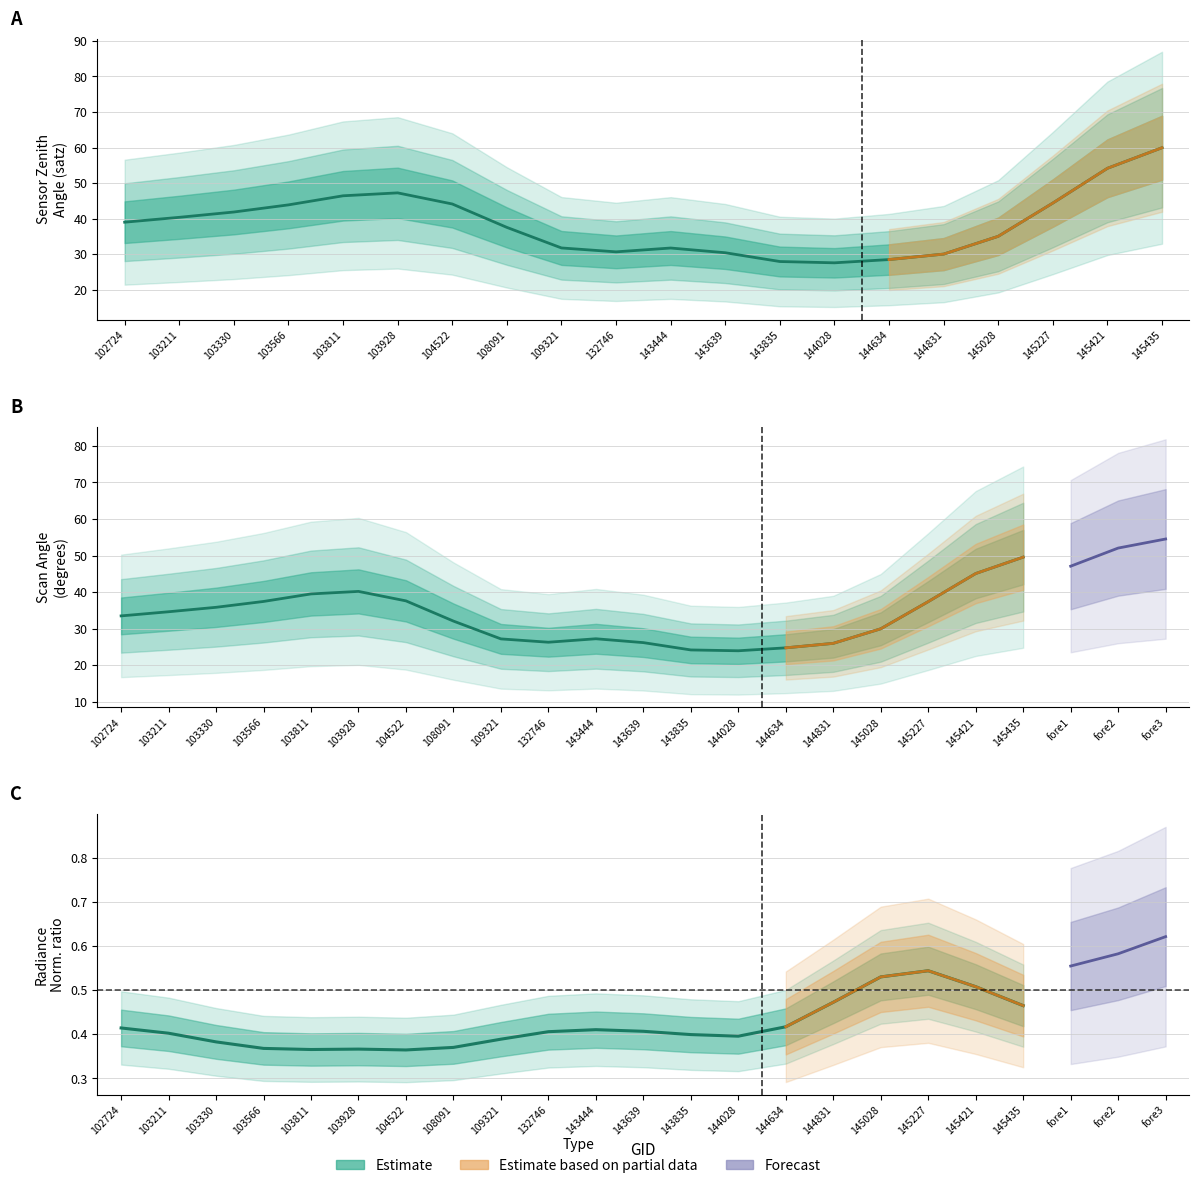

What is the spread (max minus min) of values at 103330?

36.8